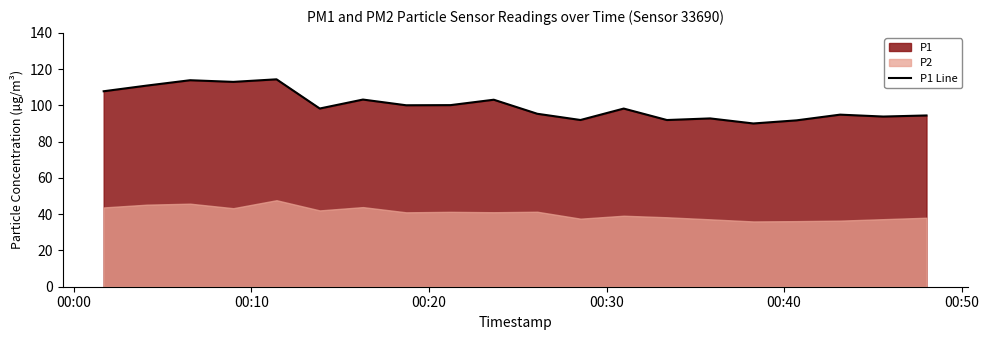

What is the lowest value of the P1 Line series?

90.0